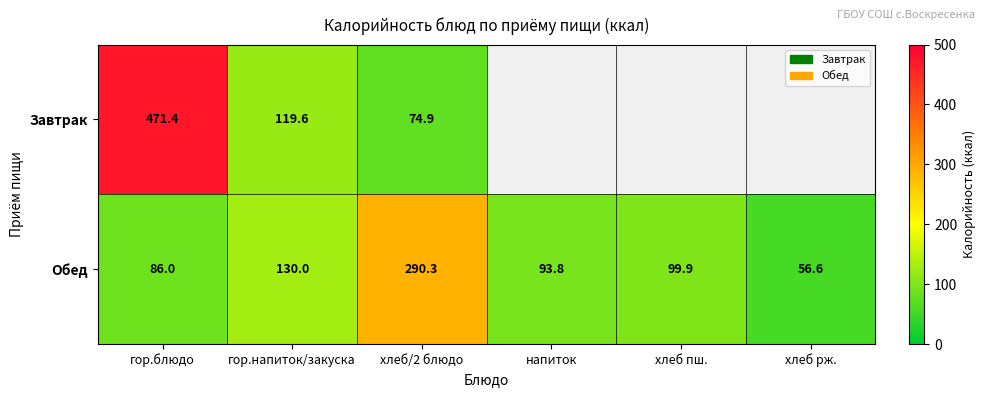

Where is Обед nearest to the value 173?

гор.напиток/закуска